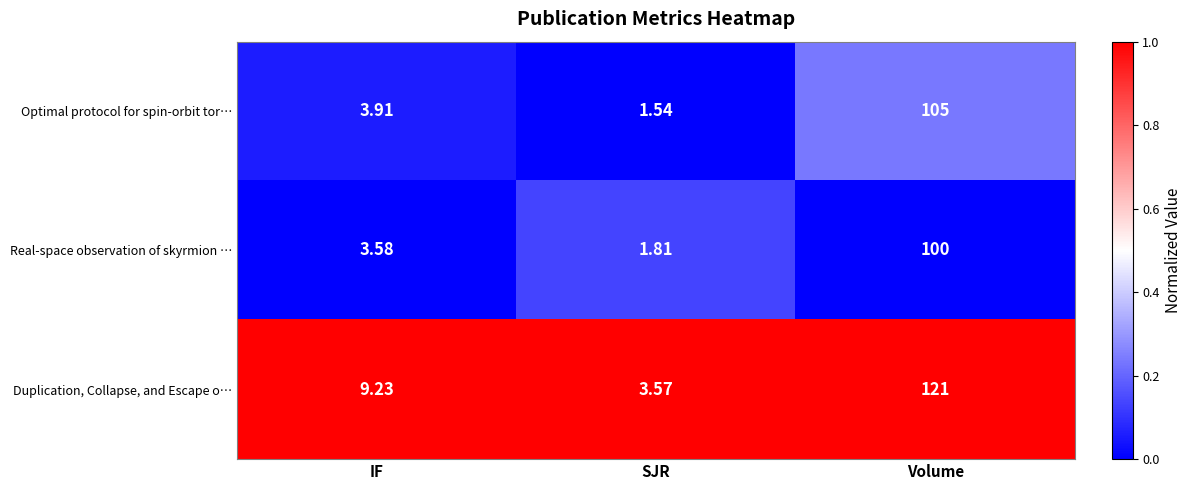

Which series has the largest total across all categories?

Duplication, Collapse, and Escape o…